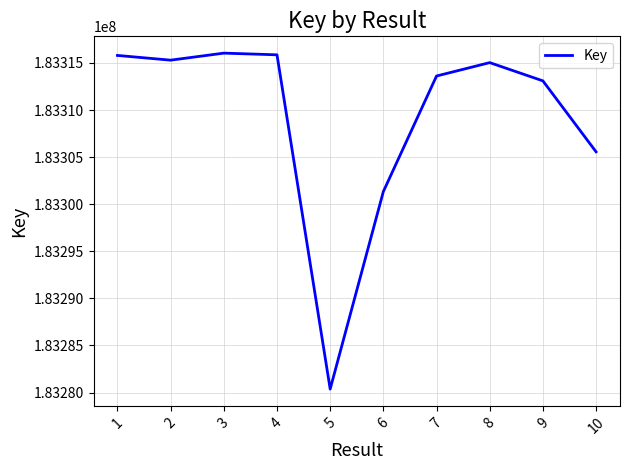

True or false: the data shows 183315298 at 2.

True